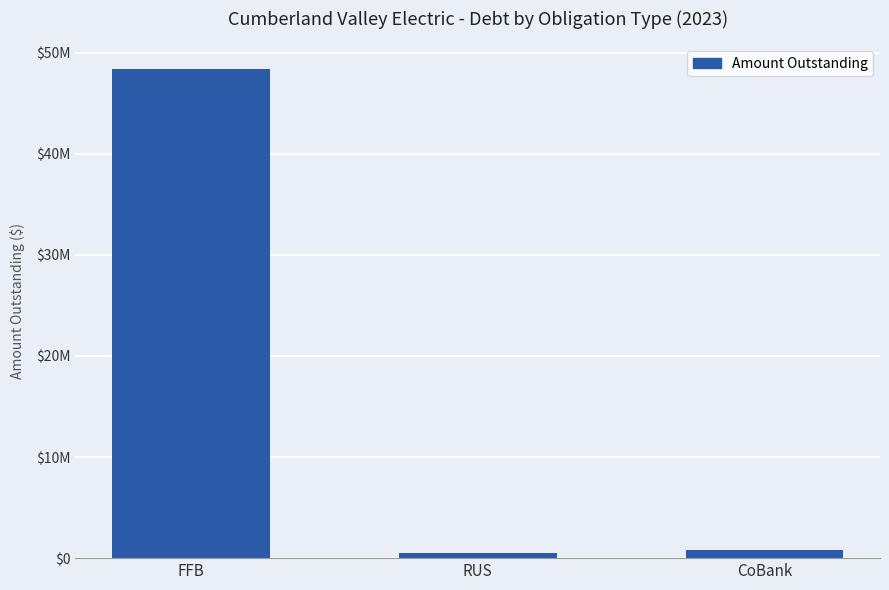

Are the bars grouped side by side (vs. stacked)?

No